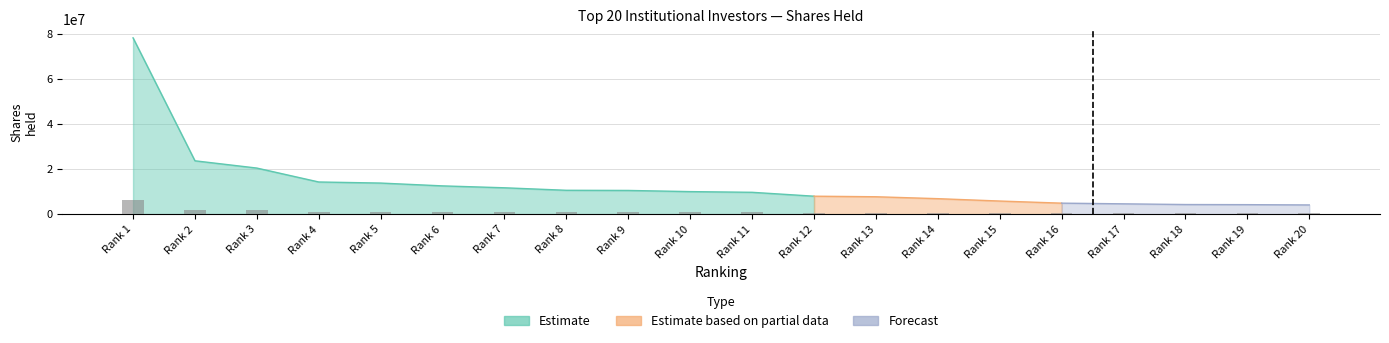

What is the difference between the second highest and second lowest values?

1555421.4